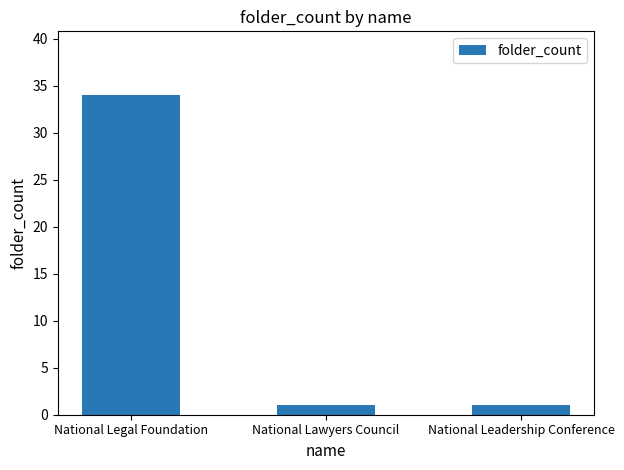

Reading right to left, transcribe all the data shown in this chart.

National Leadership Conference=1	National Lawyers Council=1	National Legal Foundation=34